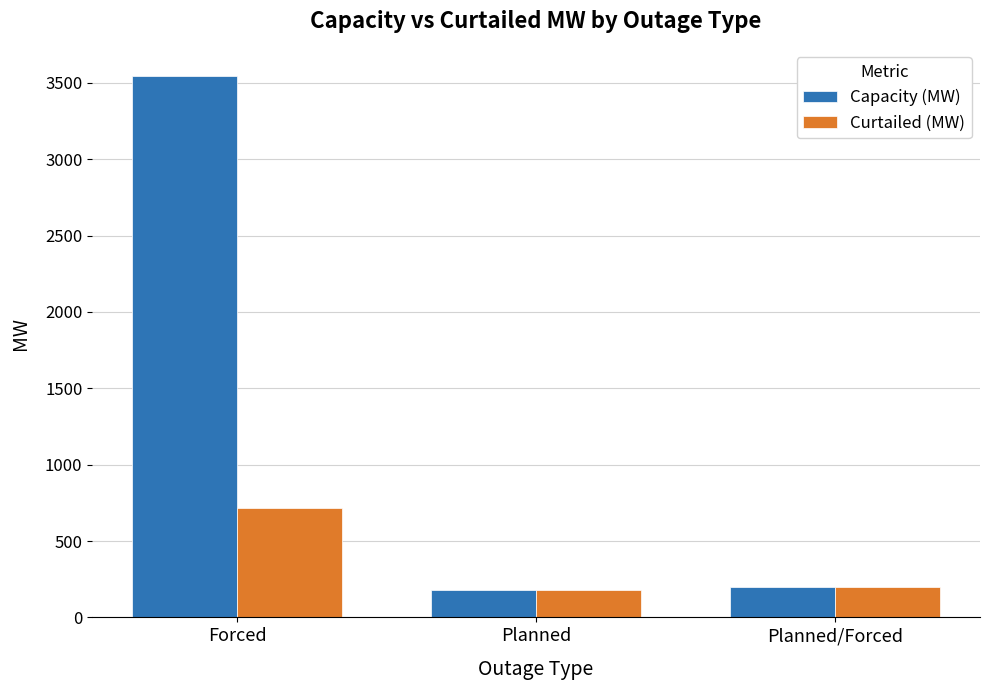

List the series in order of their peak value, lowest first.

Curtailed (MW), Capacity (MW)